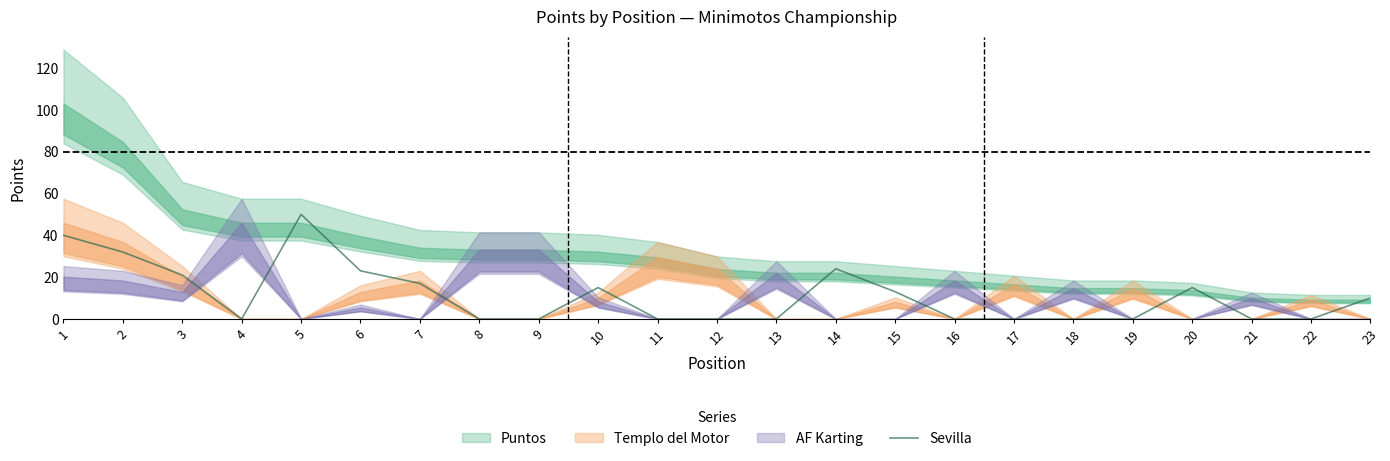

What value does the data have at 5, to the nearest 5?

50